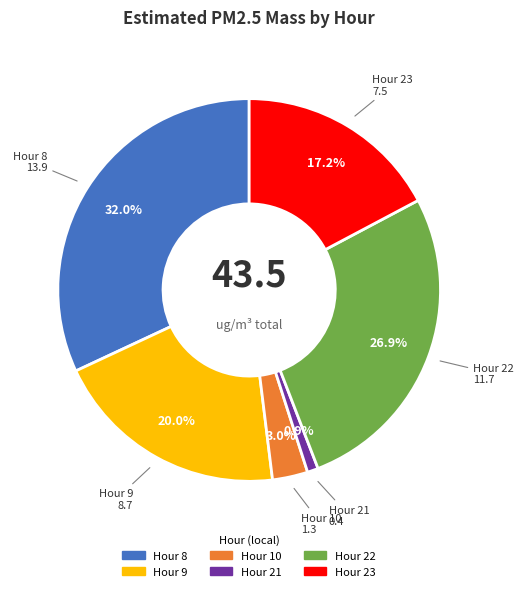

Count the number of slices in the pie.

6